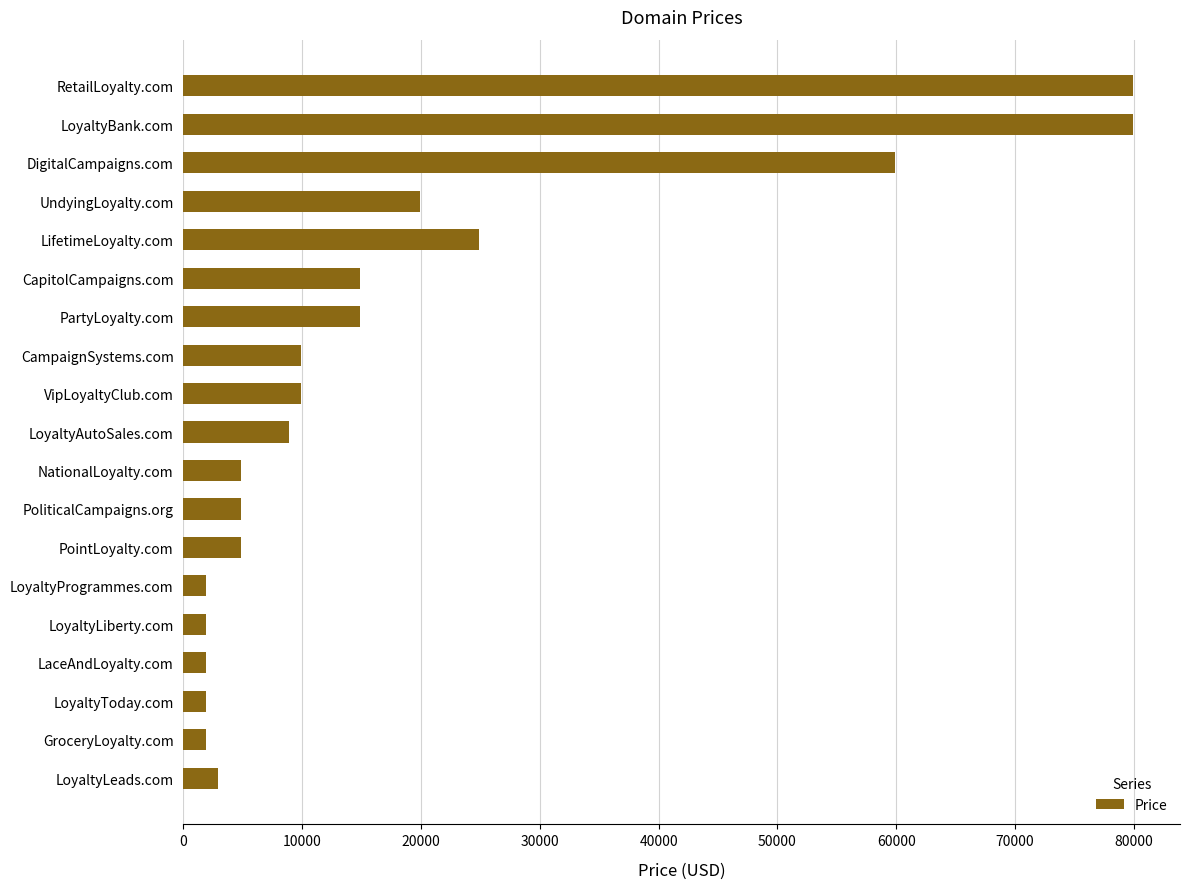

How many bars are there in total?

19